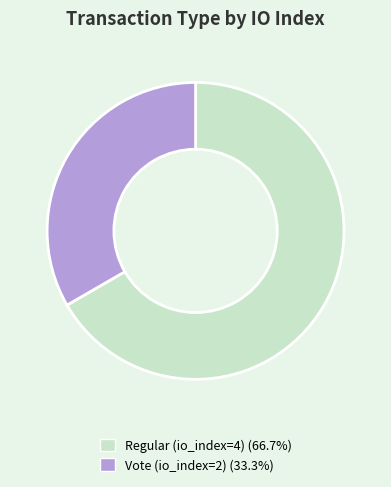

Is it true that Regular (io_index=4) is 54% of the pie?

False